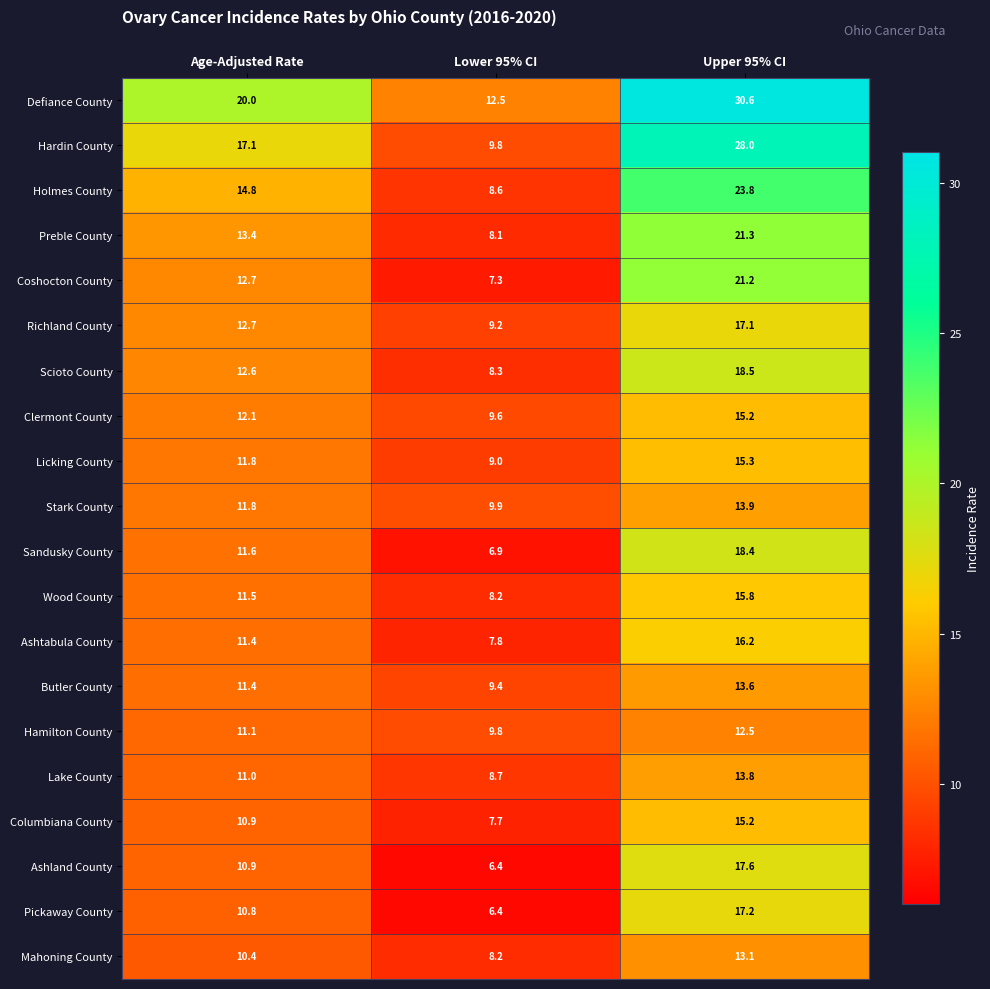

What is the smallest value displayed?

6.4